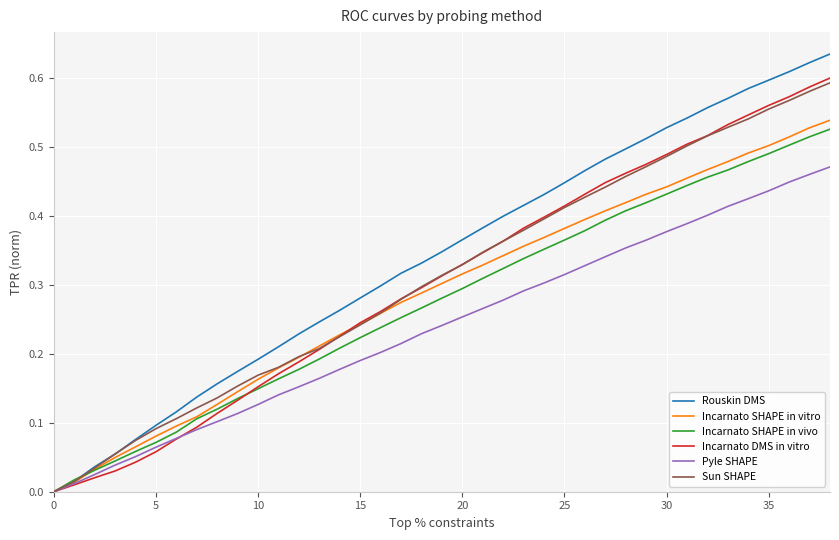

Which series has the largest range (max minus min)?

Rouskin DMS